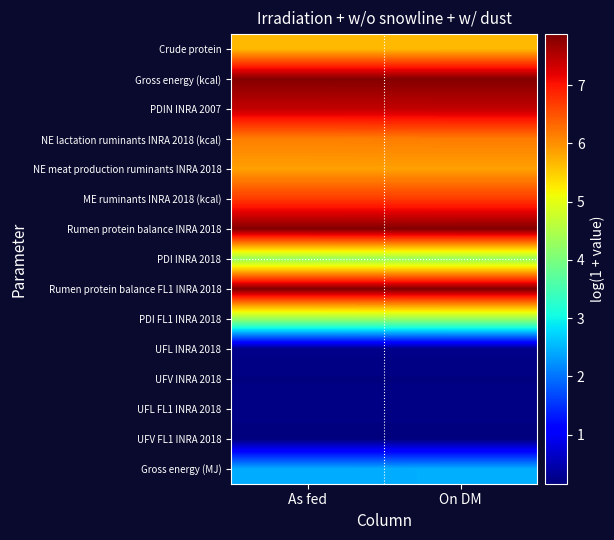

Between On DM and As fed, which is larger?

On DM